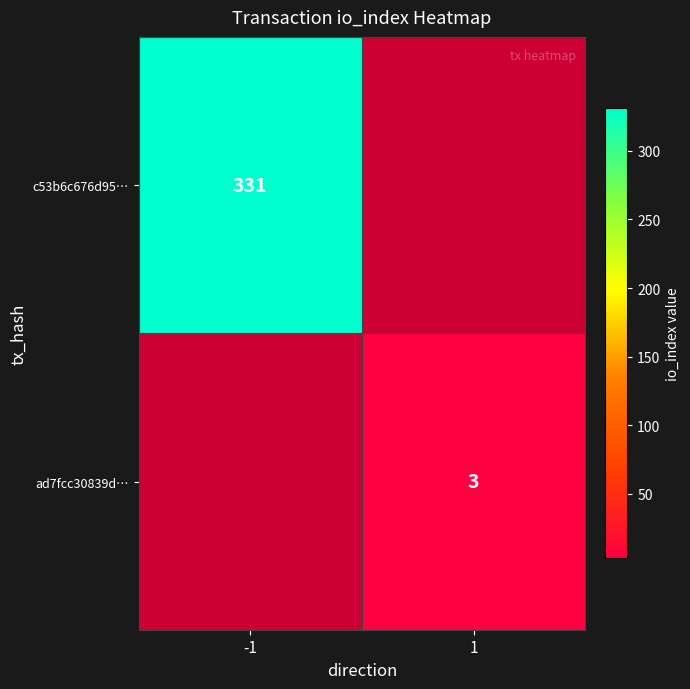

How many data points does each series have?

2